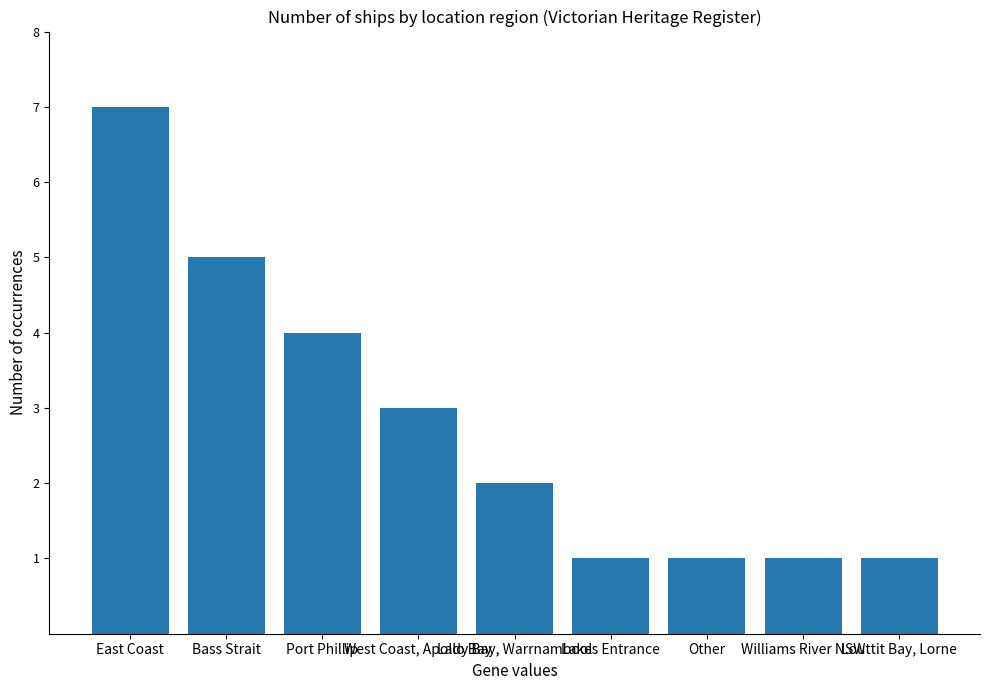

Which has a higher value, Lady Bay, Warrnambool or Louttit Bay, Lorne?

Lady Bay, Warrnambool